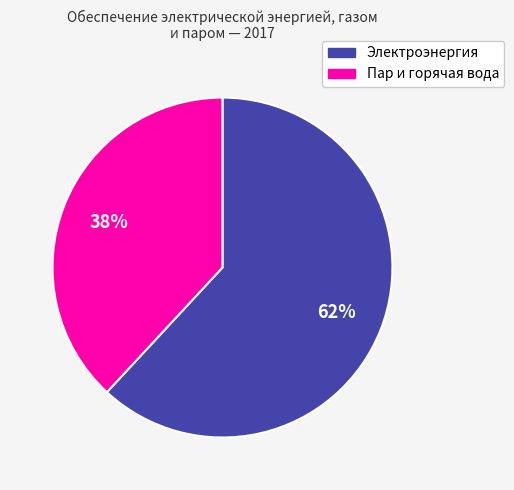

To the nearest percent, what percentage of the pie is Электроэнергия?

62%